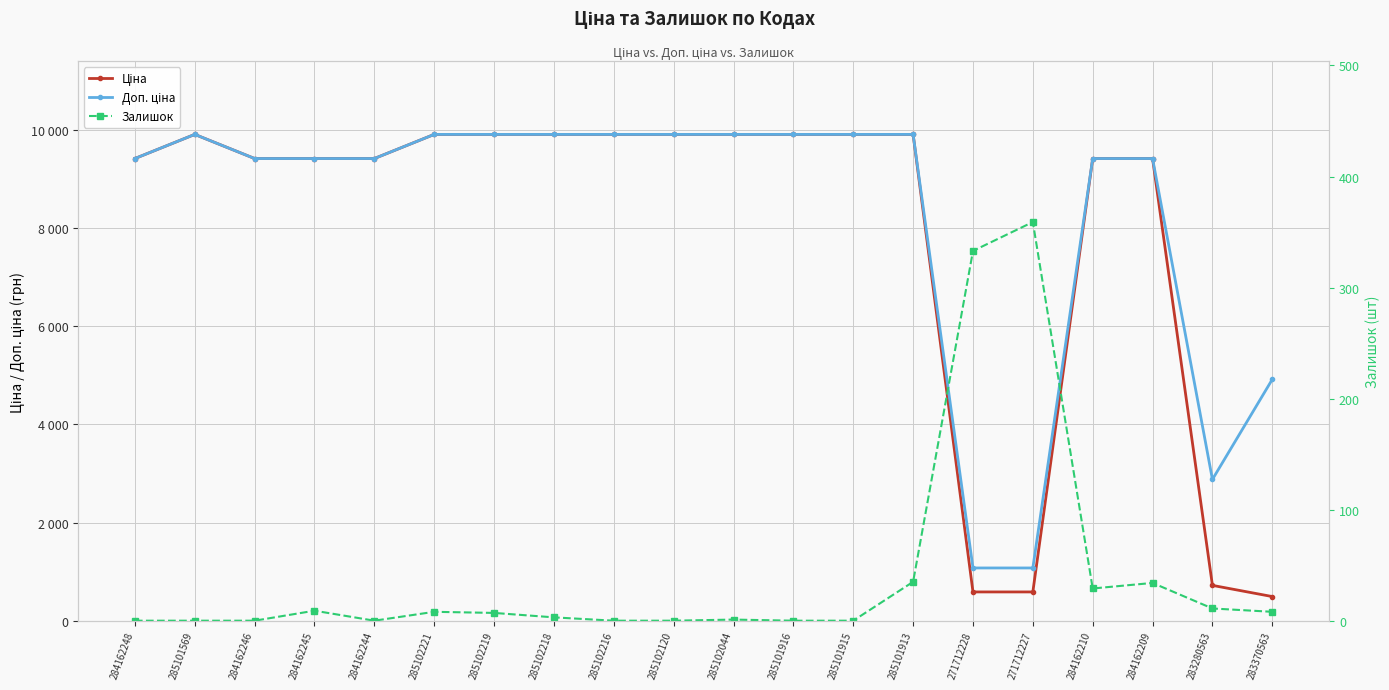

True or false: Залишок and Доп. ціна cross at least once.

False